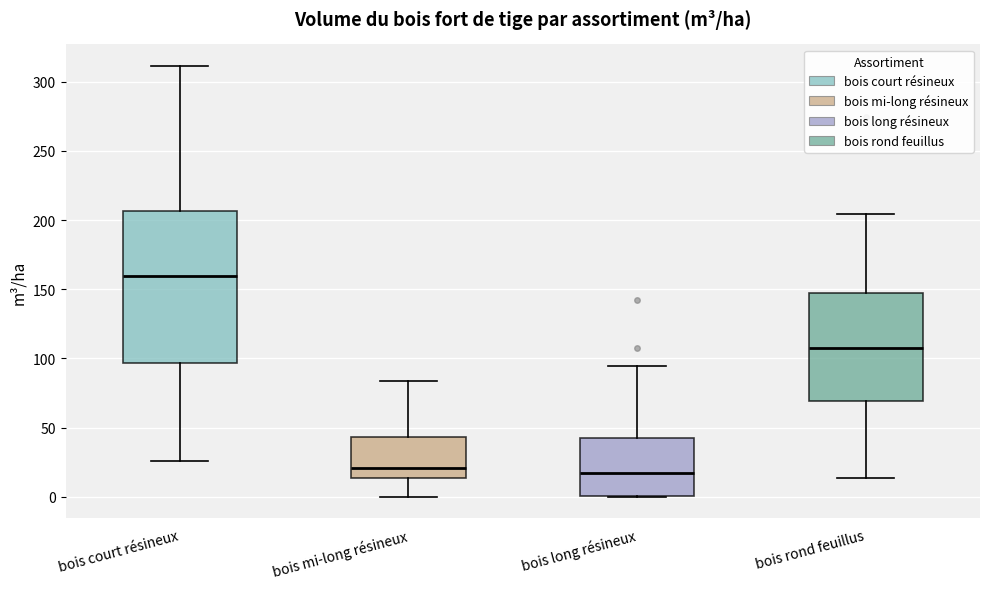

Reading left to right, read every box against the y-axis: the position of its median line, the range the box covers, and the ends of its whiskers. The values are not printed on the chart, so give them approximately, as read against the axis.

bois court résineux: median 160, box 95 to 205, whiskers 25 to 310
bois mi-long résineux: median 20, box 15 to 45, whiskers 0 to 85
bois long résineux: median 15, box 0 to 40, whiskers 0 to 95
bois rond feuillus: median 110, box 70 to 150, whiskers 15 to 205